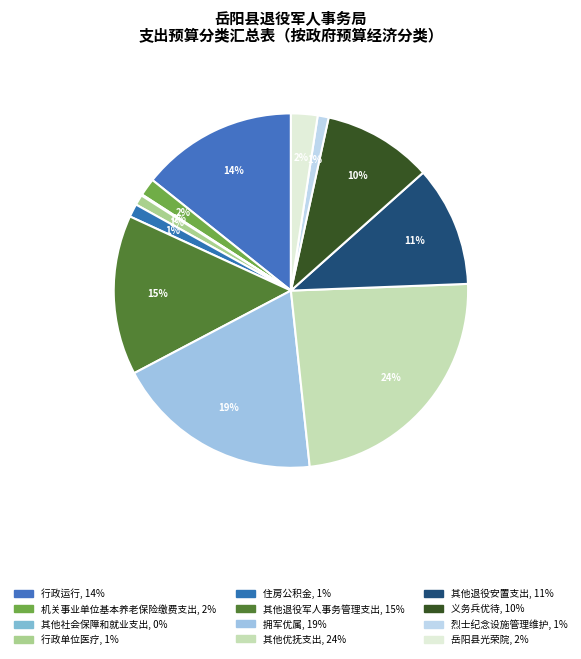

Count the number of slices in the pie.

12